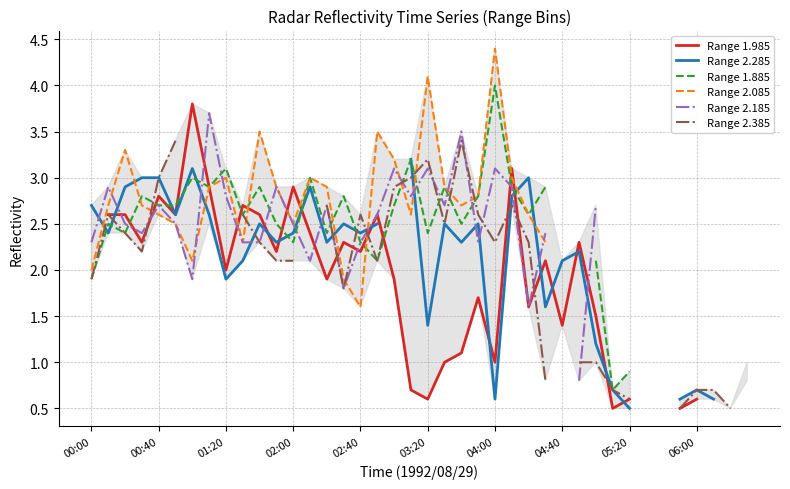

In Range 1.885, how many points are higher than both neighbors (excluding endpoints)?

10